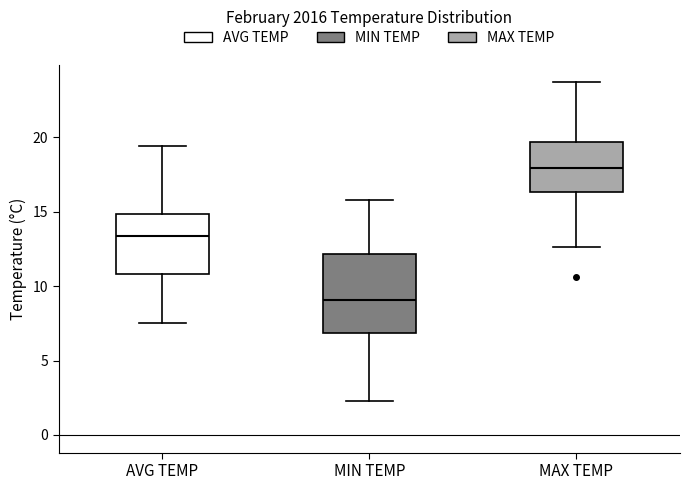

Reading left to right, read every box against the y-axis: the position of its median line, the range the box covers, and the ends of its whiskers. The values are not printed on the chart, so give them approximately, as read against the axis.

AVG TEMP: median 13.5, box 11.0 to 15.0, whiskers 7.5 to 19.5
MIN TEMP: median 9.0, box 7.0 to 12.0, whiskers 2.5 to 16.0
MAX TEMP: median 18.0, box 16.5 to 19.5, whiskers 12.5 to 23.5